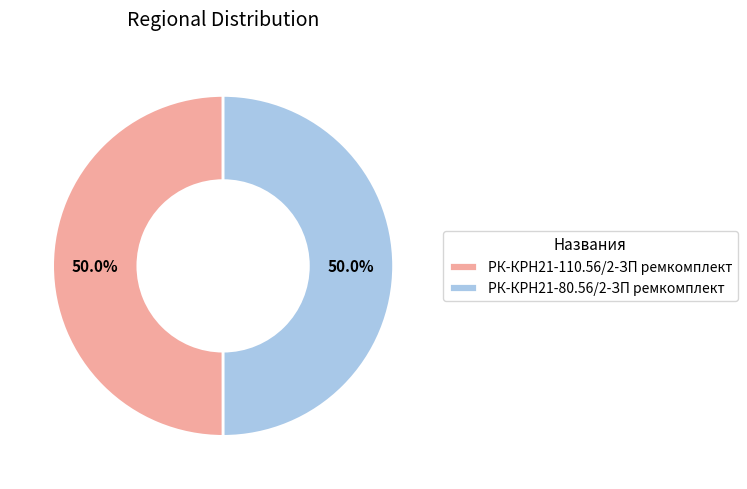

What percentage is the РК-КРН21-80.56/2-ЗП ремкомплект slice, to the nearest percent?

50%